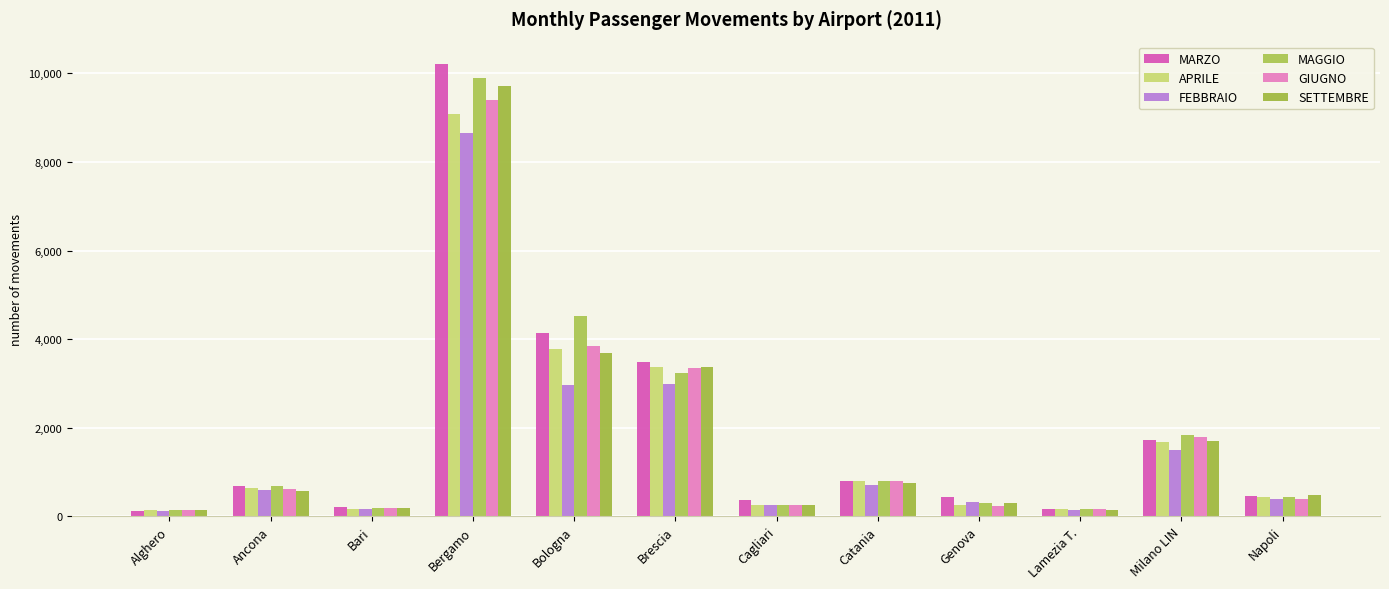

How many values in the FEBBRAIO series are below 594?

6